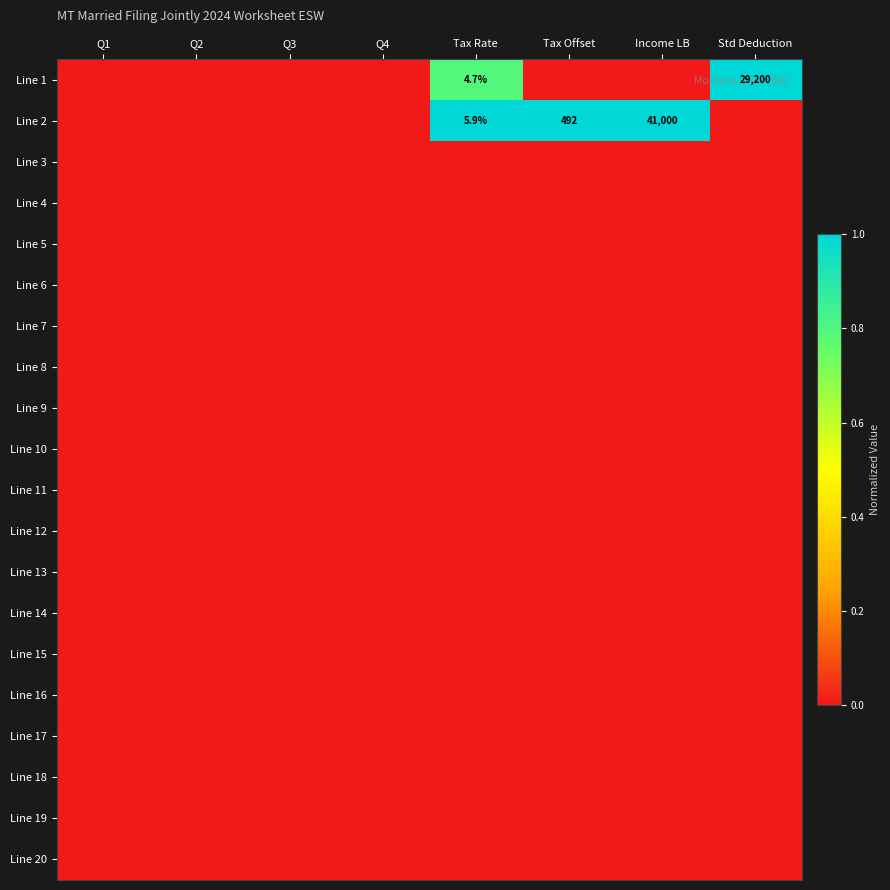

The value of Line 2 at Income LB is 21924.0. True or false?

False